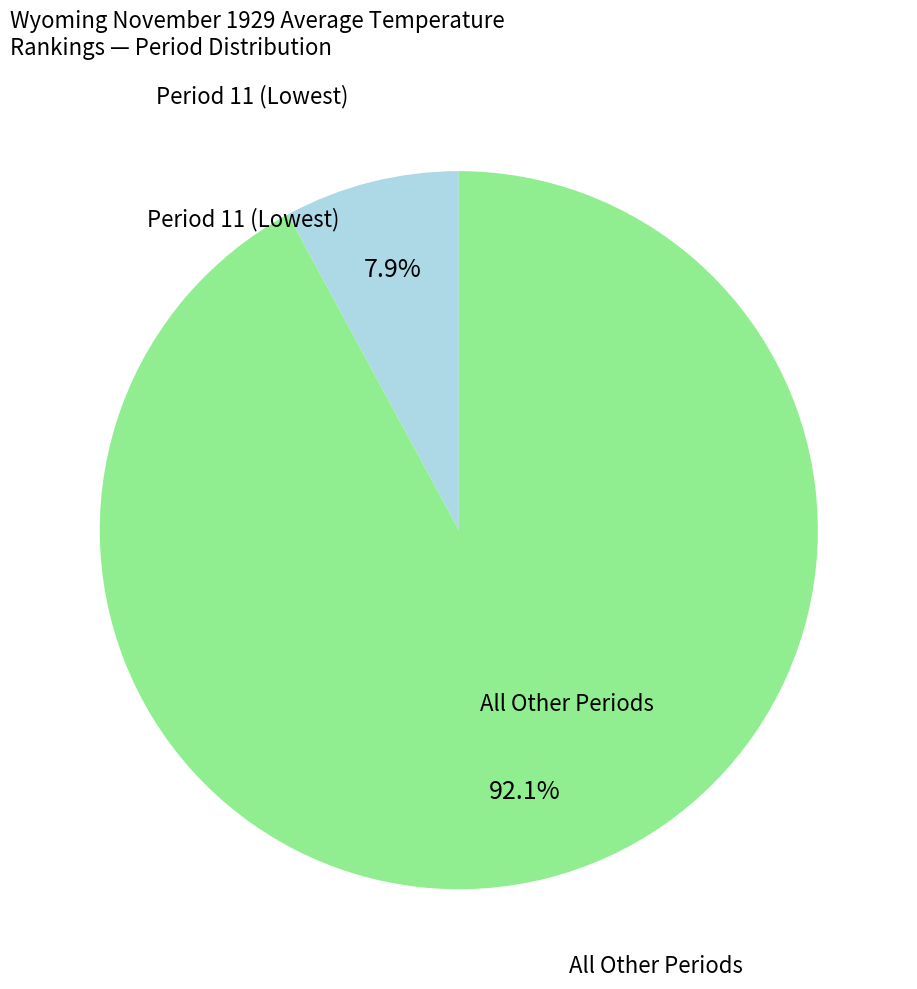

Does any single category account for the majority?

Yes